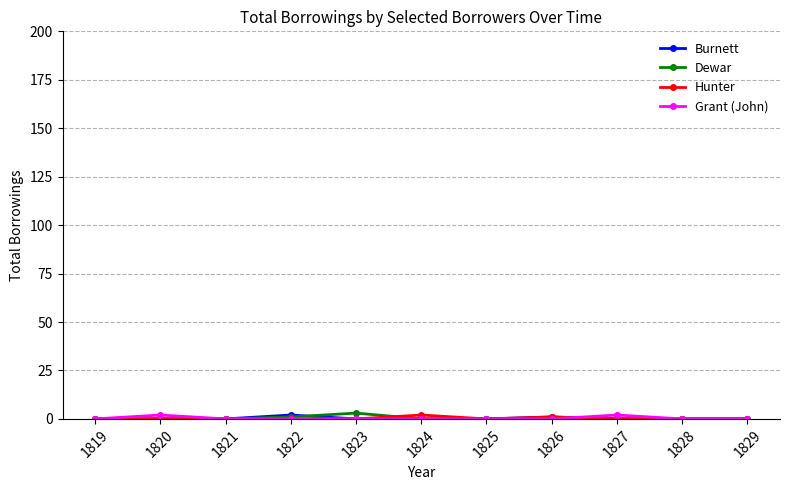

How many lines are shown in the chart?

4